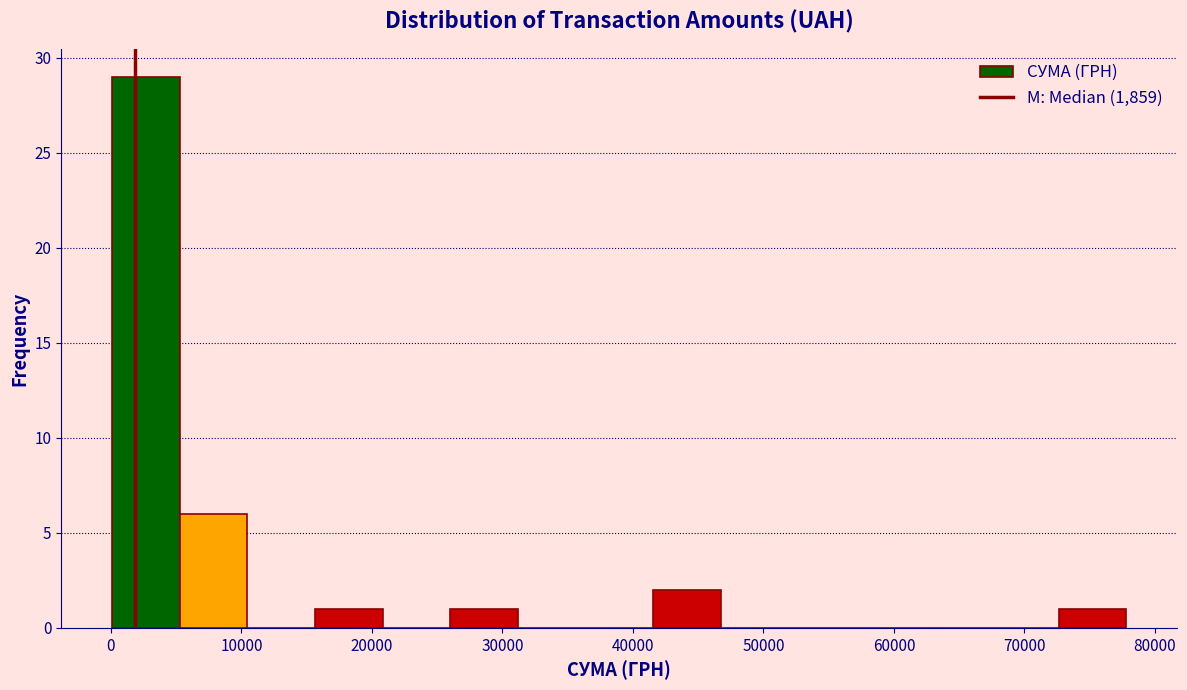

How tall is the bar that spans 42000 to 47000 on the x-axis? Neither the bar edges nor the heights are printed on the chart, so give them approximately, as read against the axes.

2